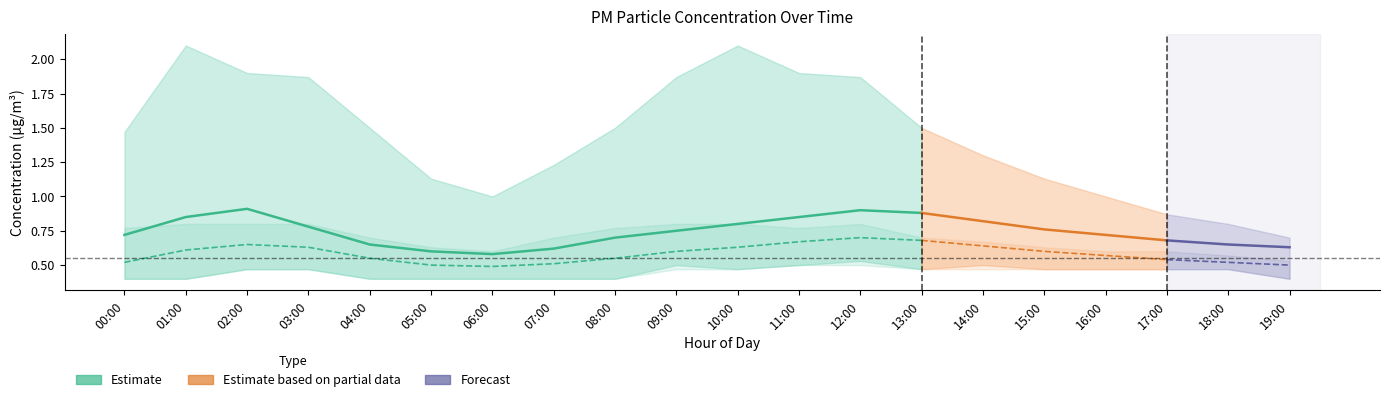

At how many categories does at least one series exceed 1?

15